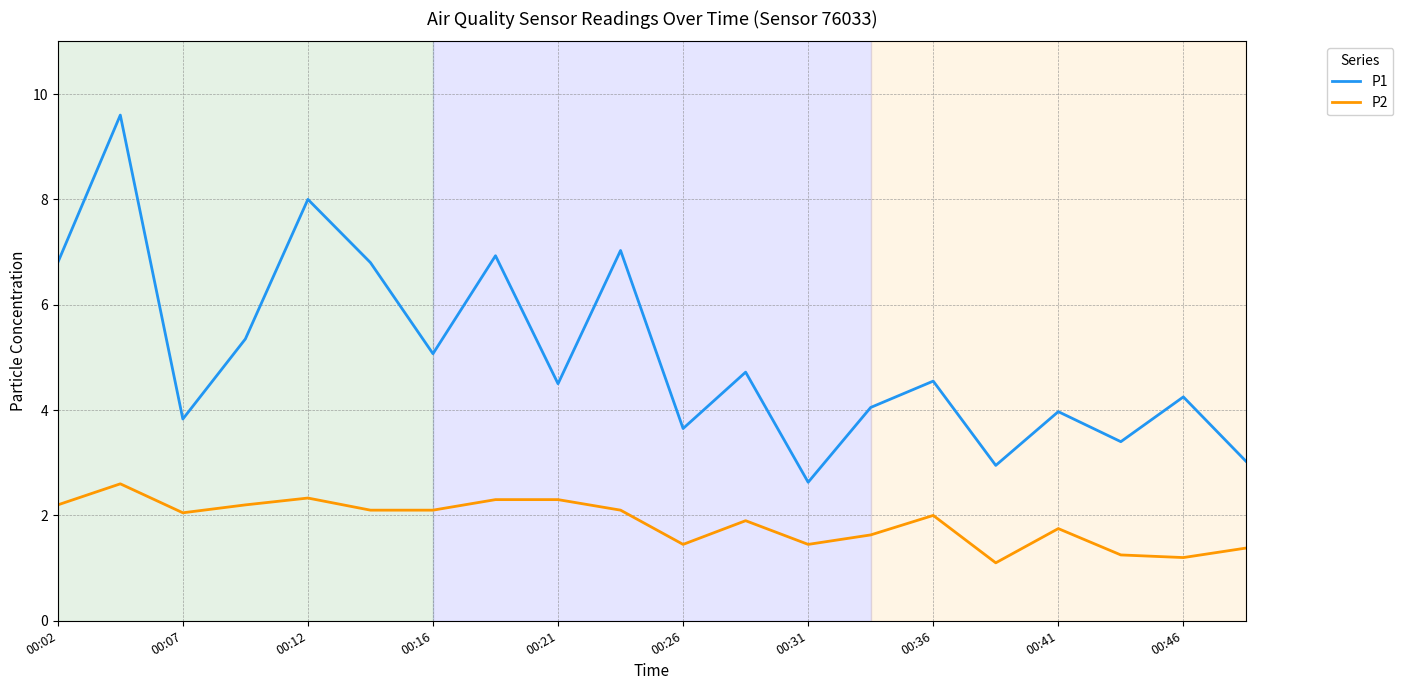

What is the maximum value for P1?

9.6